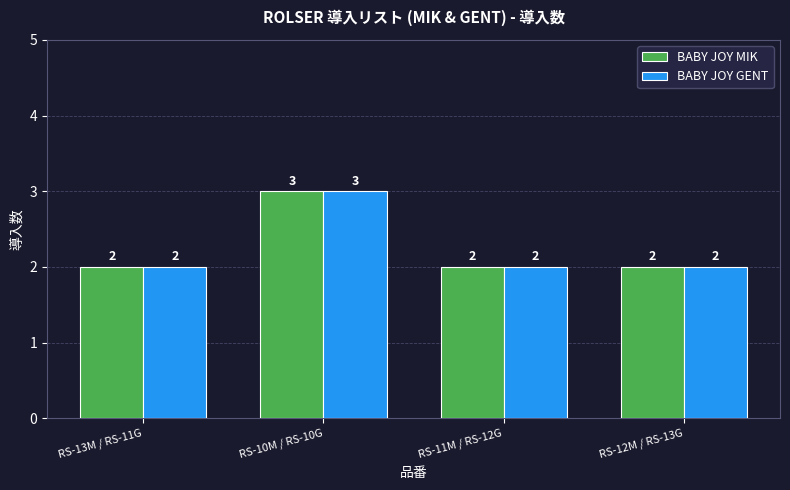

At which category does the chart reach its peak across all series?

RS-10M / RS-10G